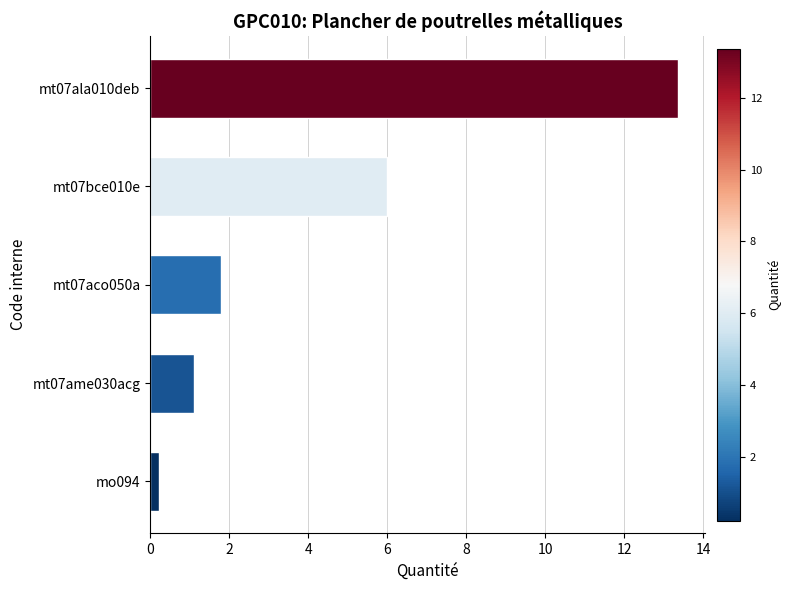

Reading top to bottom, list all the values displayed in this chart.

13.4	6.0	1.8	1.1	0.2